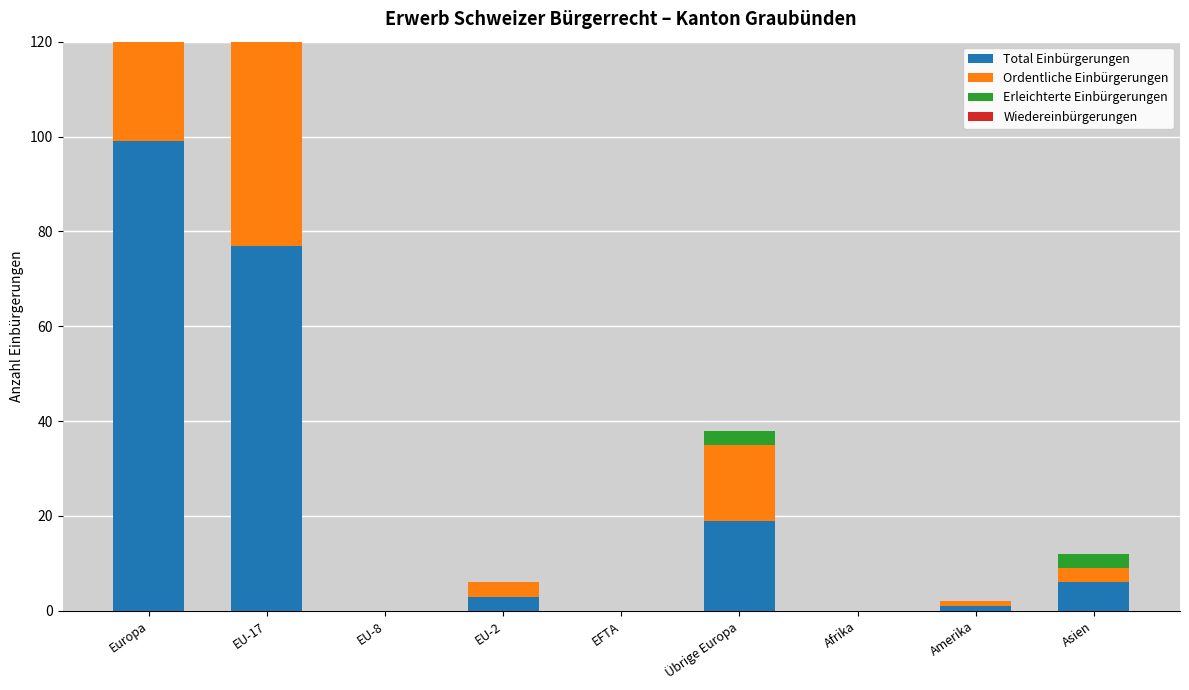

How many series are shown in this chart?

4